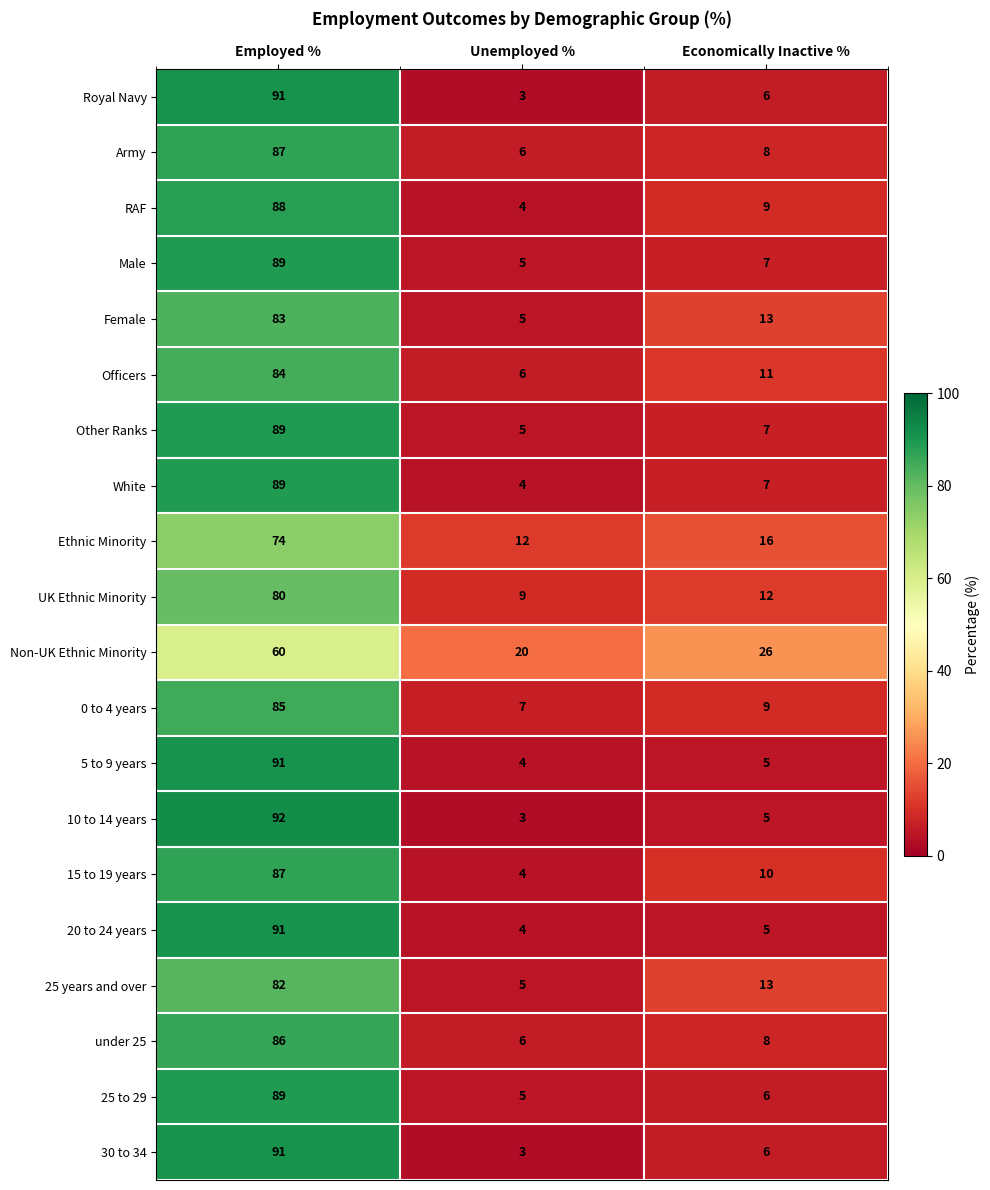

What is the sum of the Army values at Unemployed % and Employed %?

93